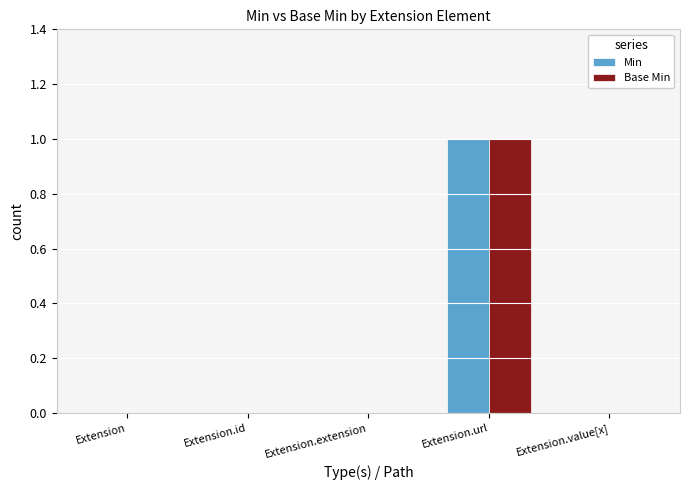

At which label does Min reach its peak?

Extension.url